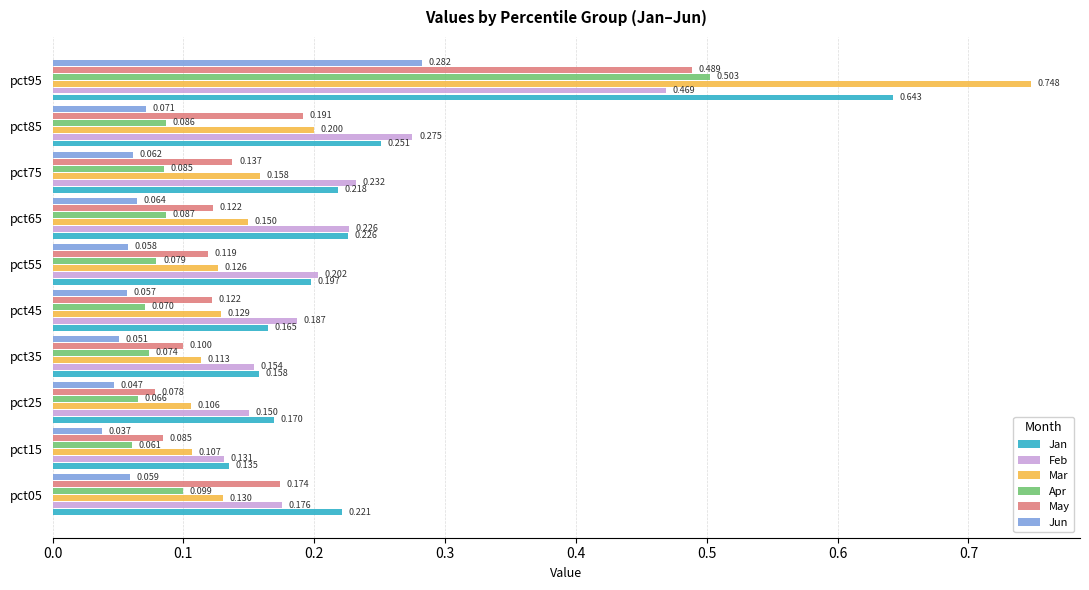

Between pct15 and pct85, which series saw the biggest shift?

Feb